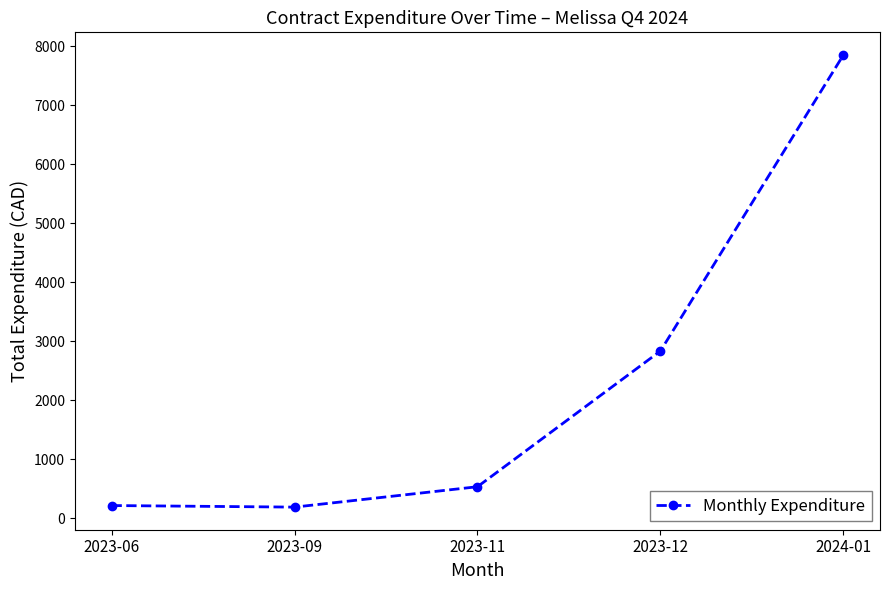

What is the value of the 5th point from the left?

7849.6